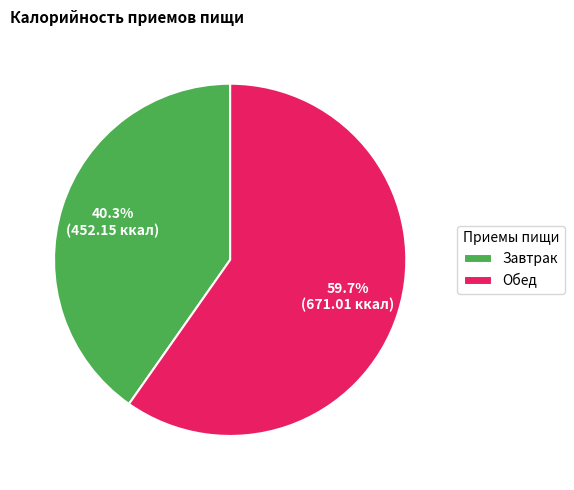

Which has a higher value, Завтрак or Обед?

Обед